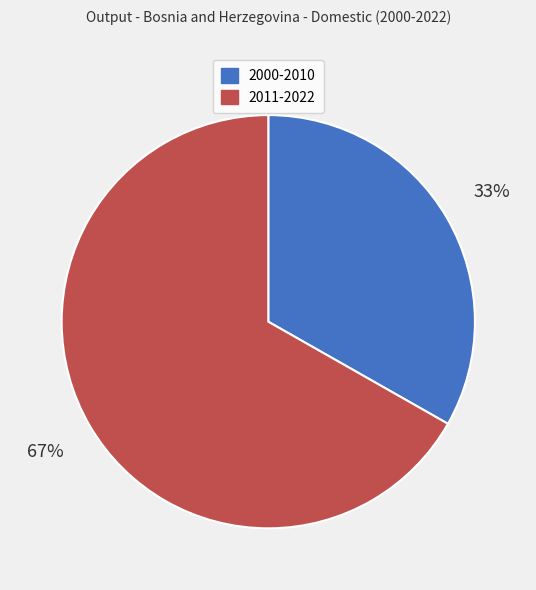

To the nearest percent, what is the average slice percentage?

50%